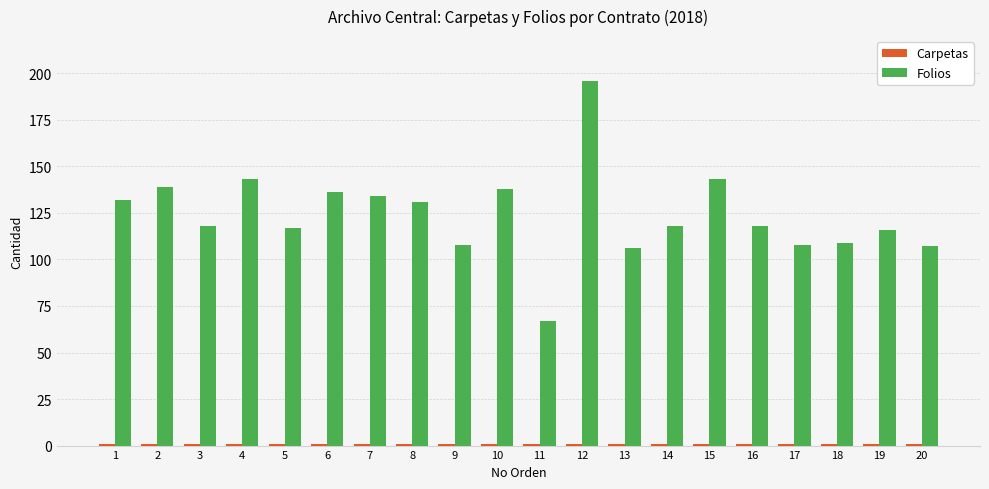

What is the average value of the Folios series?

124